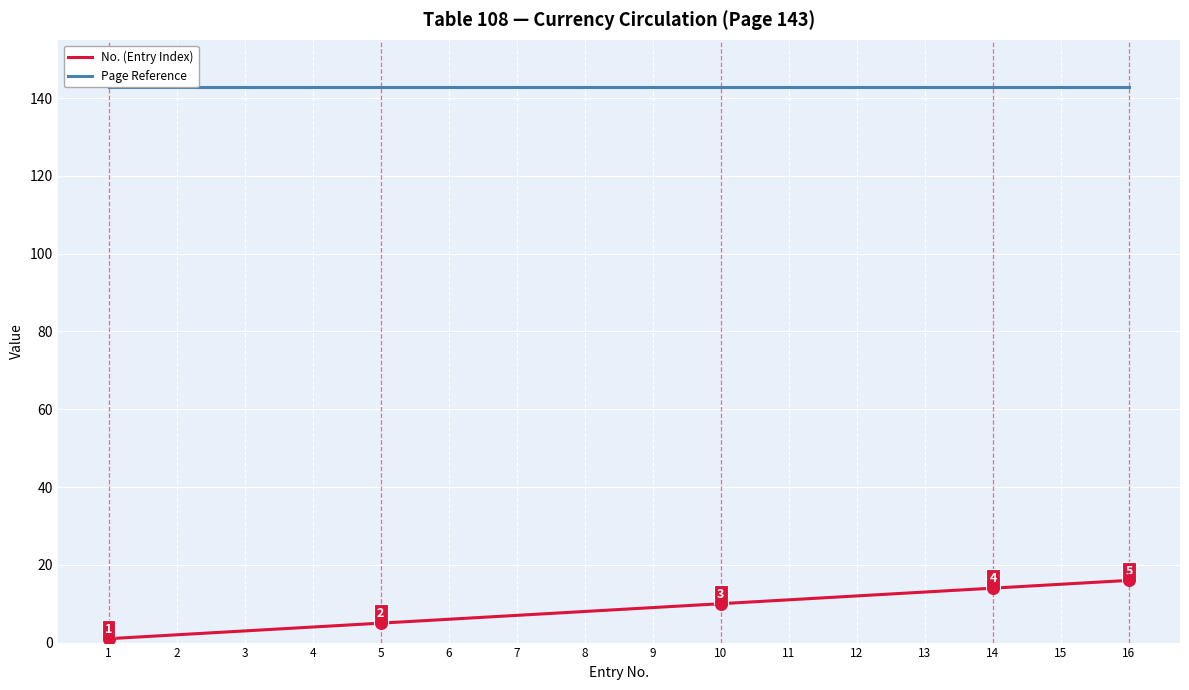

Which series has the largest total across all categories?

Page Reference